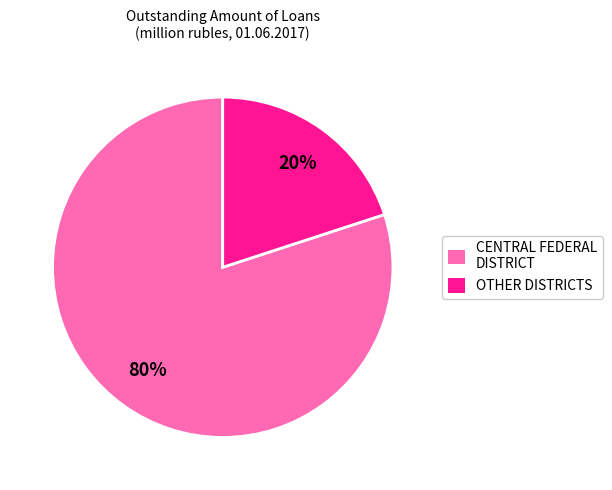

Which category has the smallest portion of the pie?

OTHER DISTRICTS